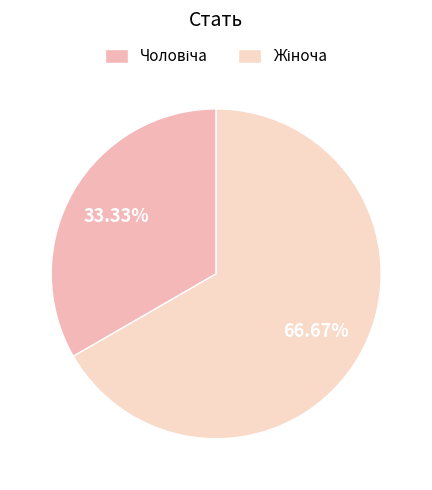

What is the smallest slice in the pie chart?

Чоловіча